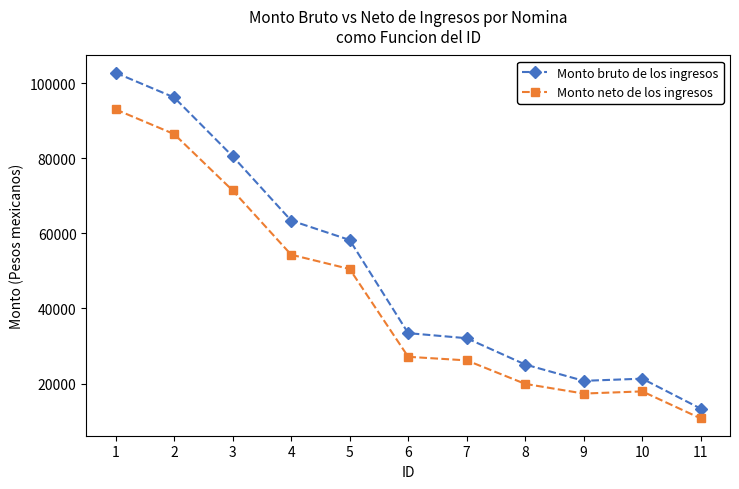

How many distinct data groups are displayed?

2